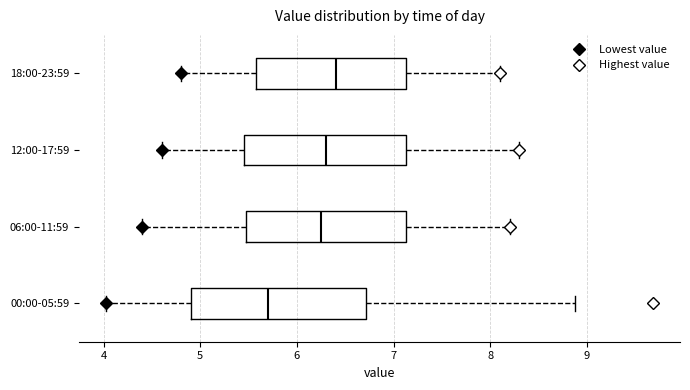

Which box's median line is the furthest to the right?

18:00-23:59